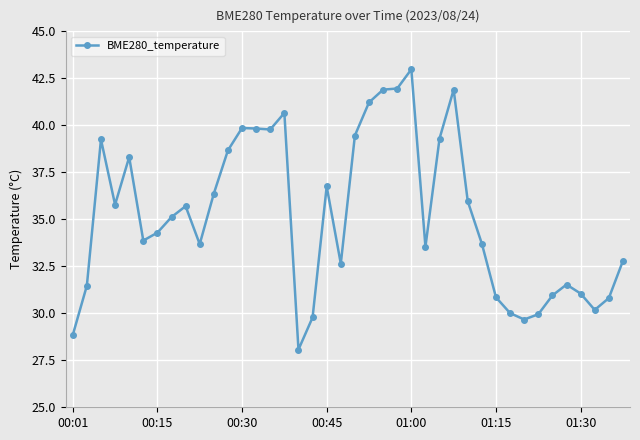

Does the chart display data point markers on the line(s)?

Yes